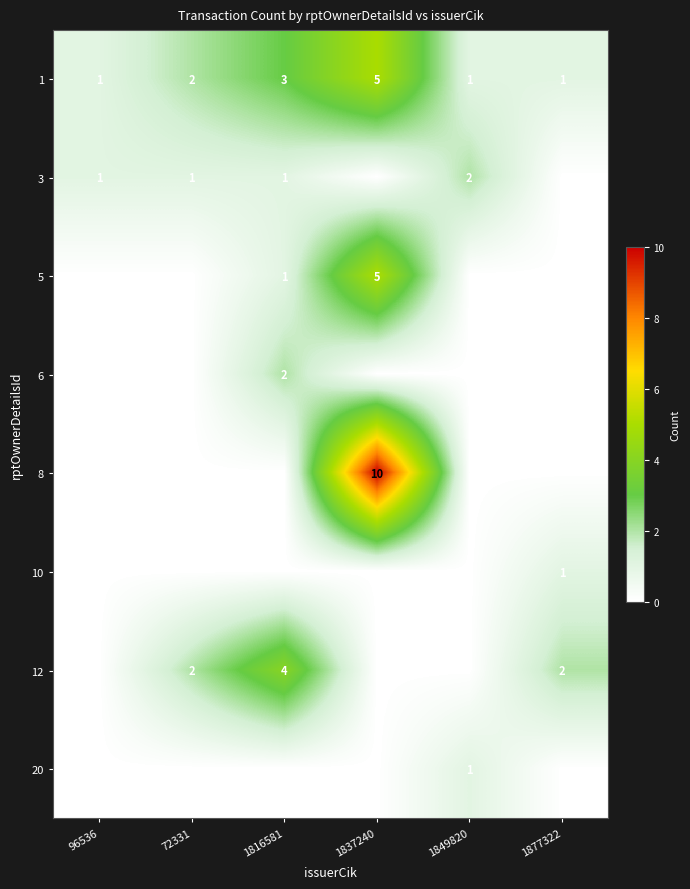

Is the value of 6 at 1816581 greater than the value of 3 at 96536?

Yes